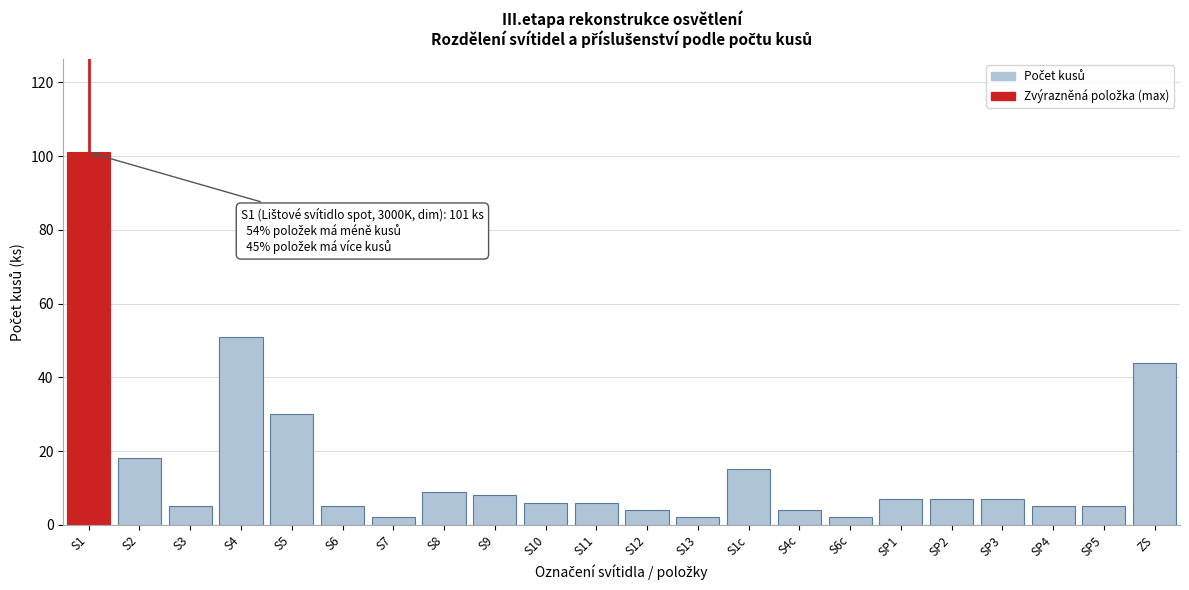

Reading left to right, what are all the values shown in this chart?

101	18	5	51	30	5	2	9	8	6	6	4	2	15	4	2	7	7	7	5	5	44